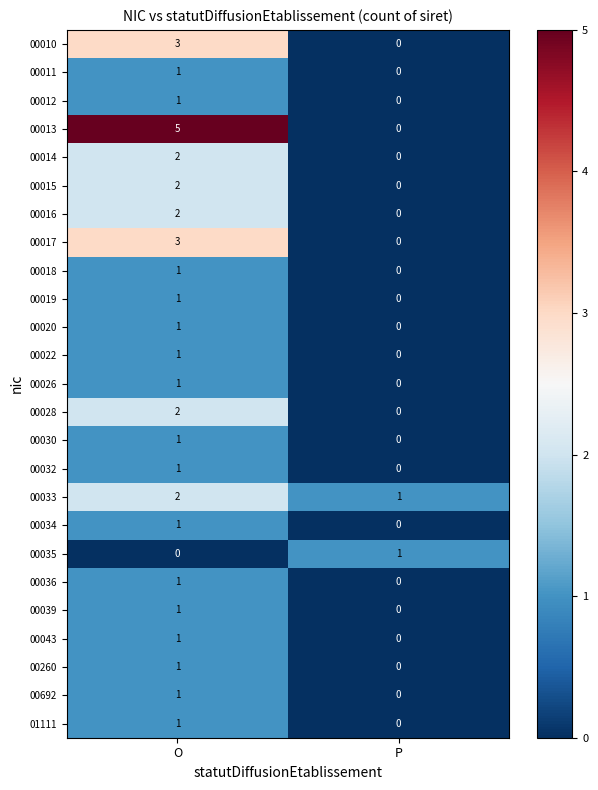

At how many categories does at least one series exceed 3?

1